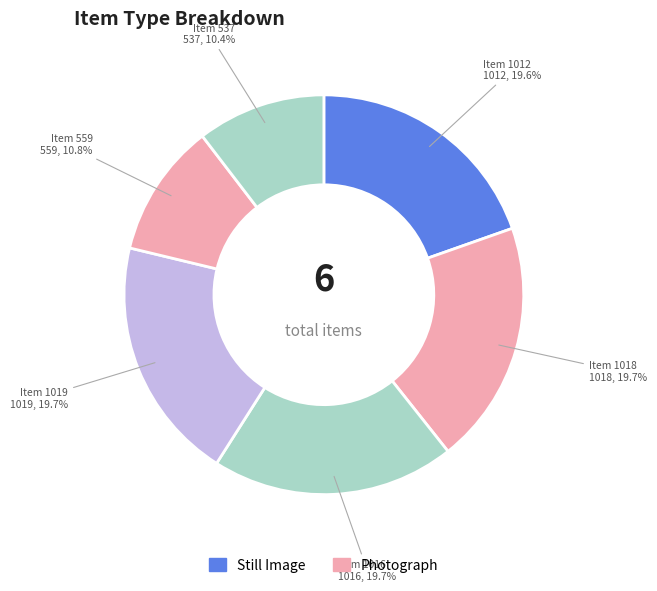

What is the smallest slice in the pie chart?

Item 537